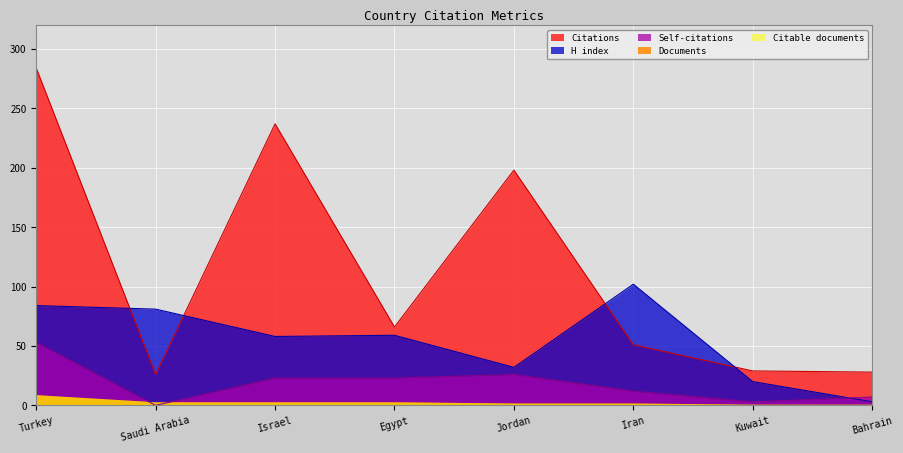

What value does the H index series have at Israel, to the nearest 10?

60